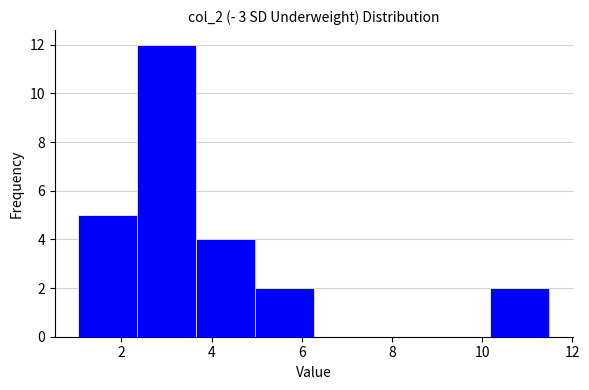

Over which range of the x-axis is the bar tallest?

2.4 to 3.6